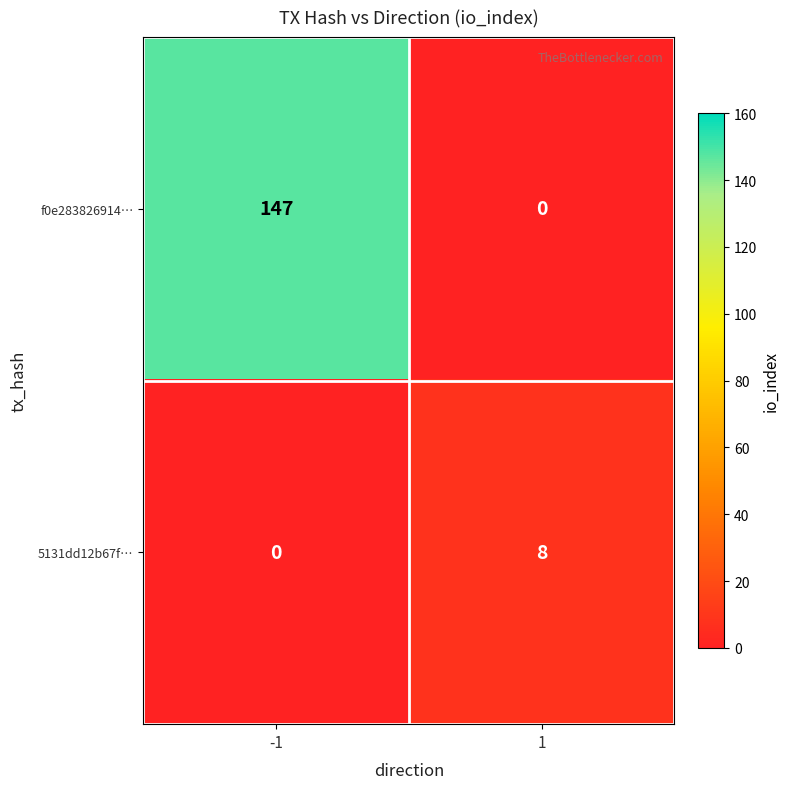

How many data points does each series have?

2